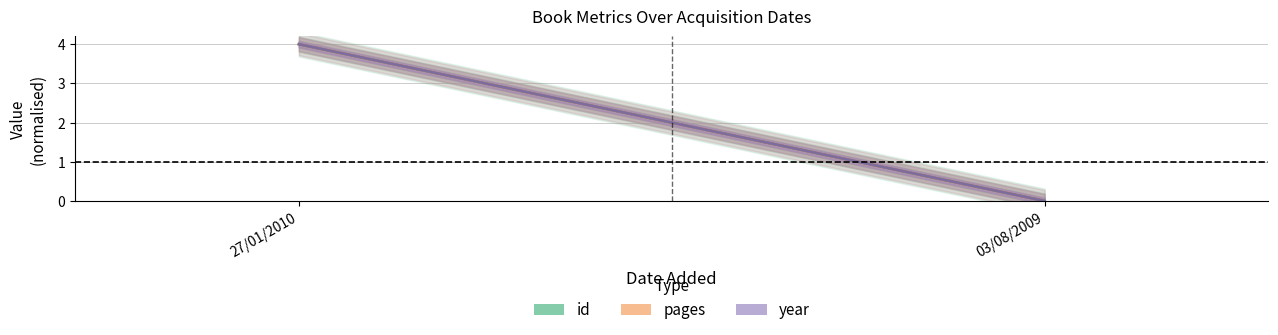

Is this an area chart (filled region under the line)?

No